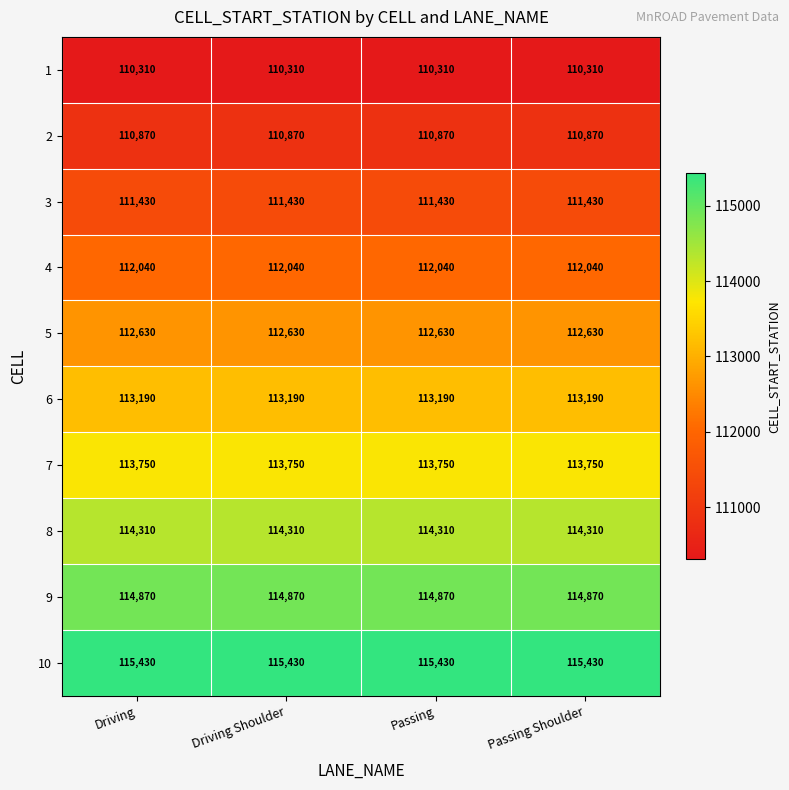

Is it true that 7 equals 49872 at Passing?

False